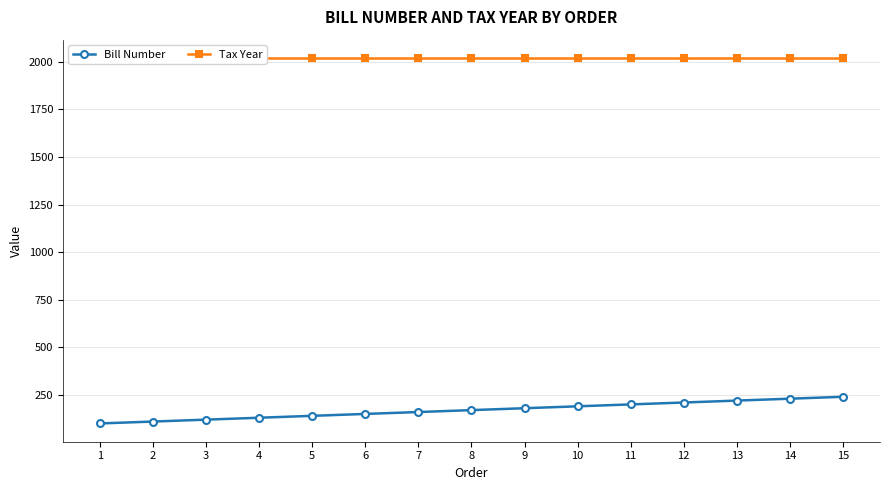

What is the total value across all series at 1?

2120